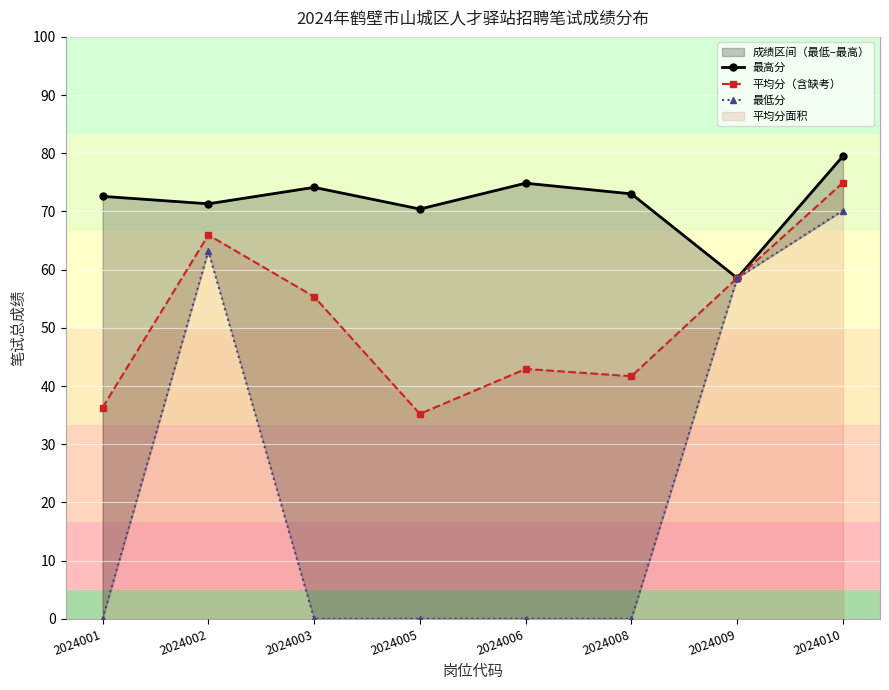

Between 2024006 and 2024009, which series saw the biggest shift?

最低分